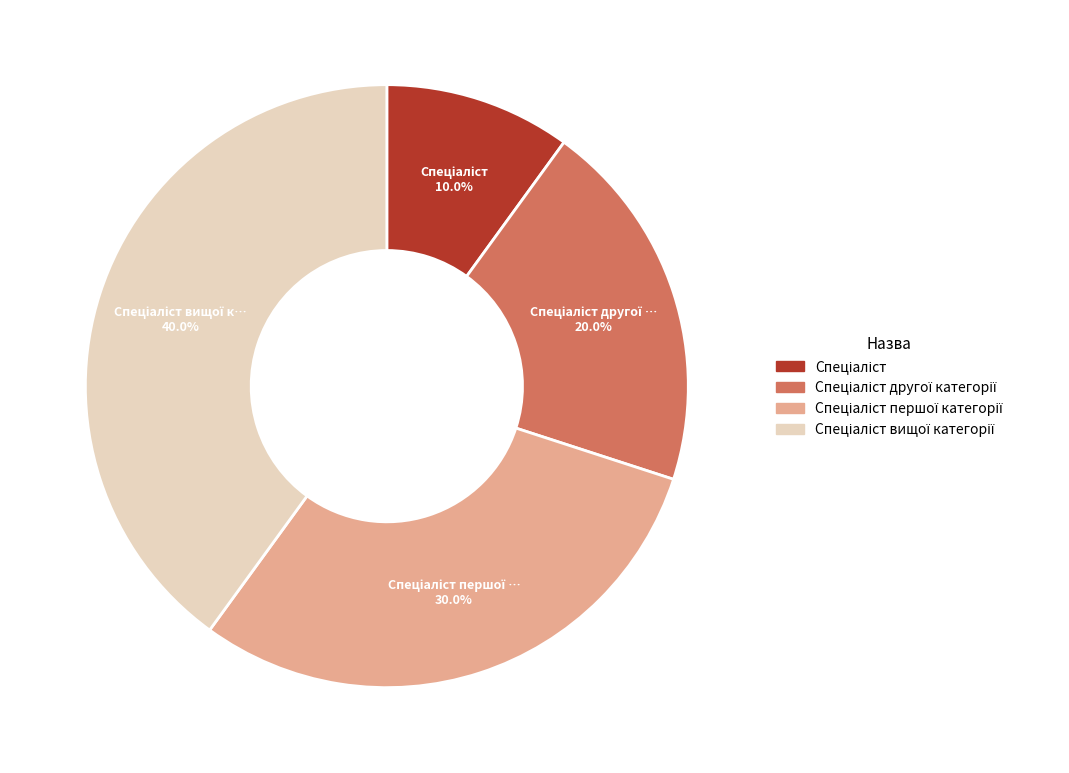

Is there any slice that represents more than half of the pie?

No